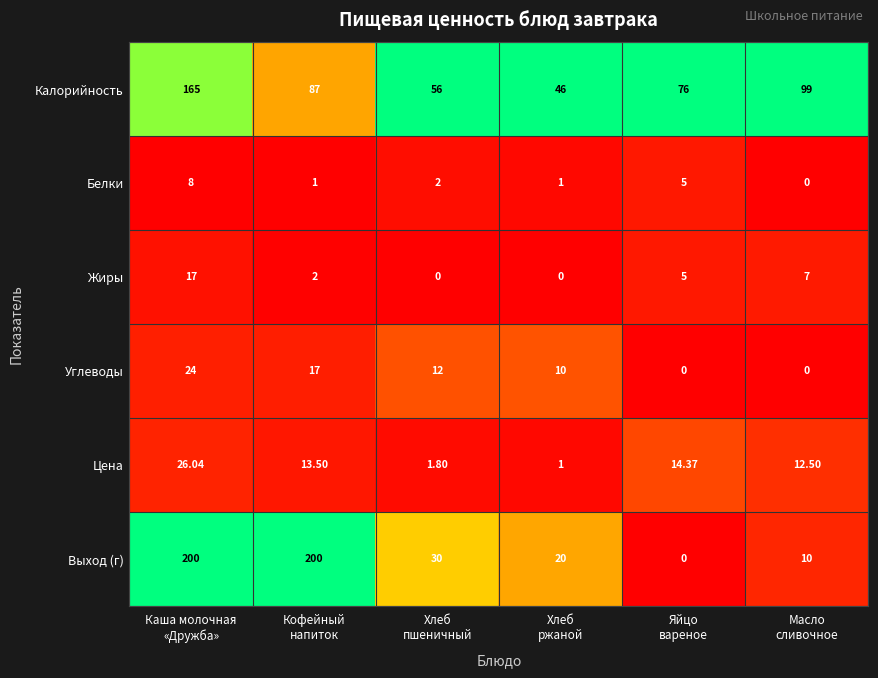

Which series has the largest range (max minus min)?

Выход (г)